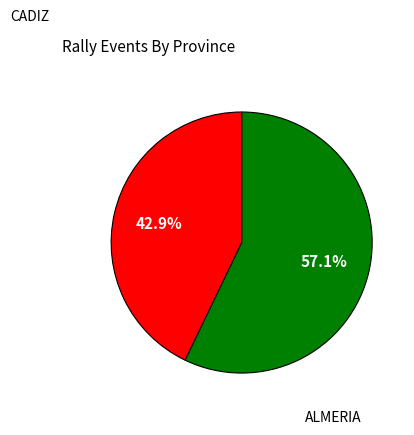

Does any single category account for the majority?

Yes